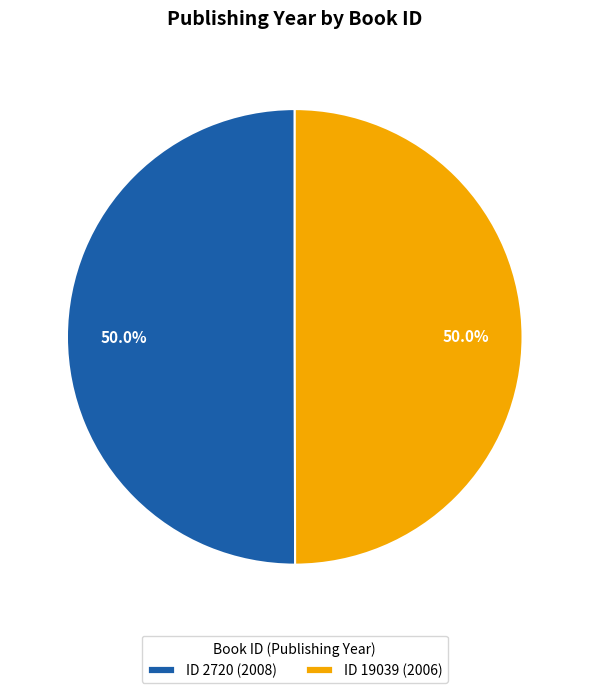

Combined, what portion of the pie is ID 2720 (2008) and ID 19039 (2006)?

100.0%